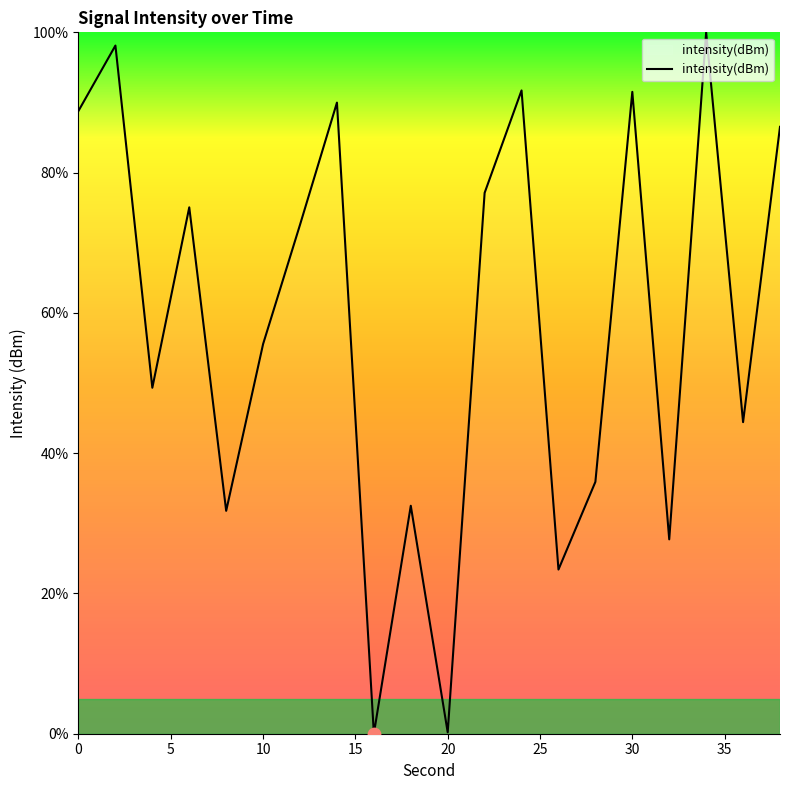

What is the maximum value shown in the chart?

100.0